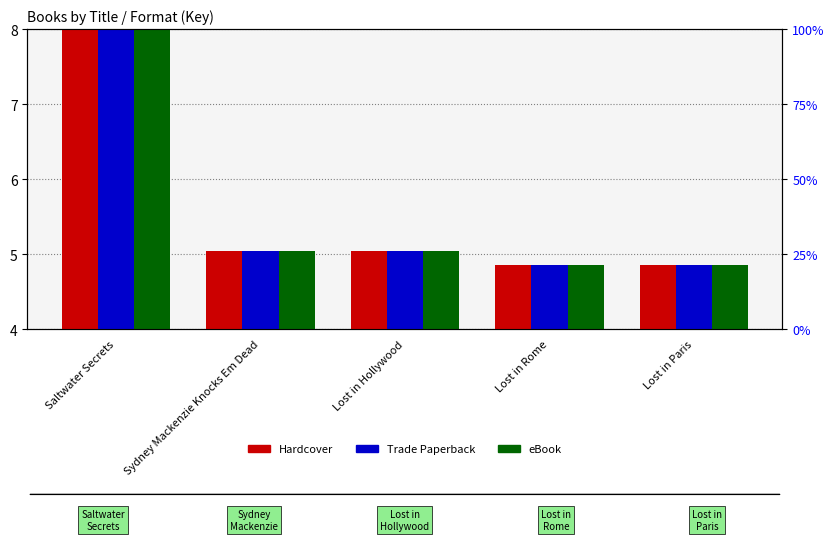

Reading right to left, list all the values displayed in this chart.

Hardcover: Lost in Paris=4.9	Lost in Rome=4.9	Lost in Hollywood=5.0	Sydney Mackenzie Knocks Em Dead=5.0	Saltwater Secrets=8.0
Trade Paperback: Lost in Paris=4.9	Lost in Rome=4.9	Lost in Hollywood=5.0	Sydney Mackenzie Knocks Em Dead=5.0	Saltwater Secrets=8.0
eBook: Lost in Paris=4.9	Lost in Rome=4.9	Lost in Hollywood=5.0	Sydney Mackenzie Knocks Em Dead=5.0	Saltwater Secrets=8.0